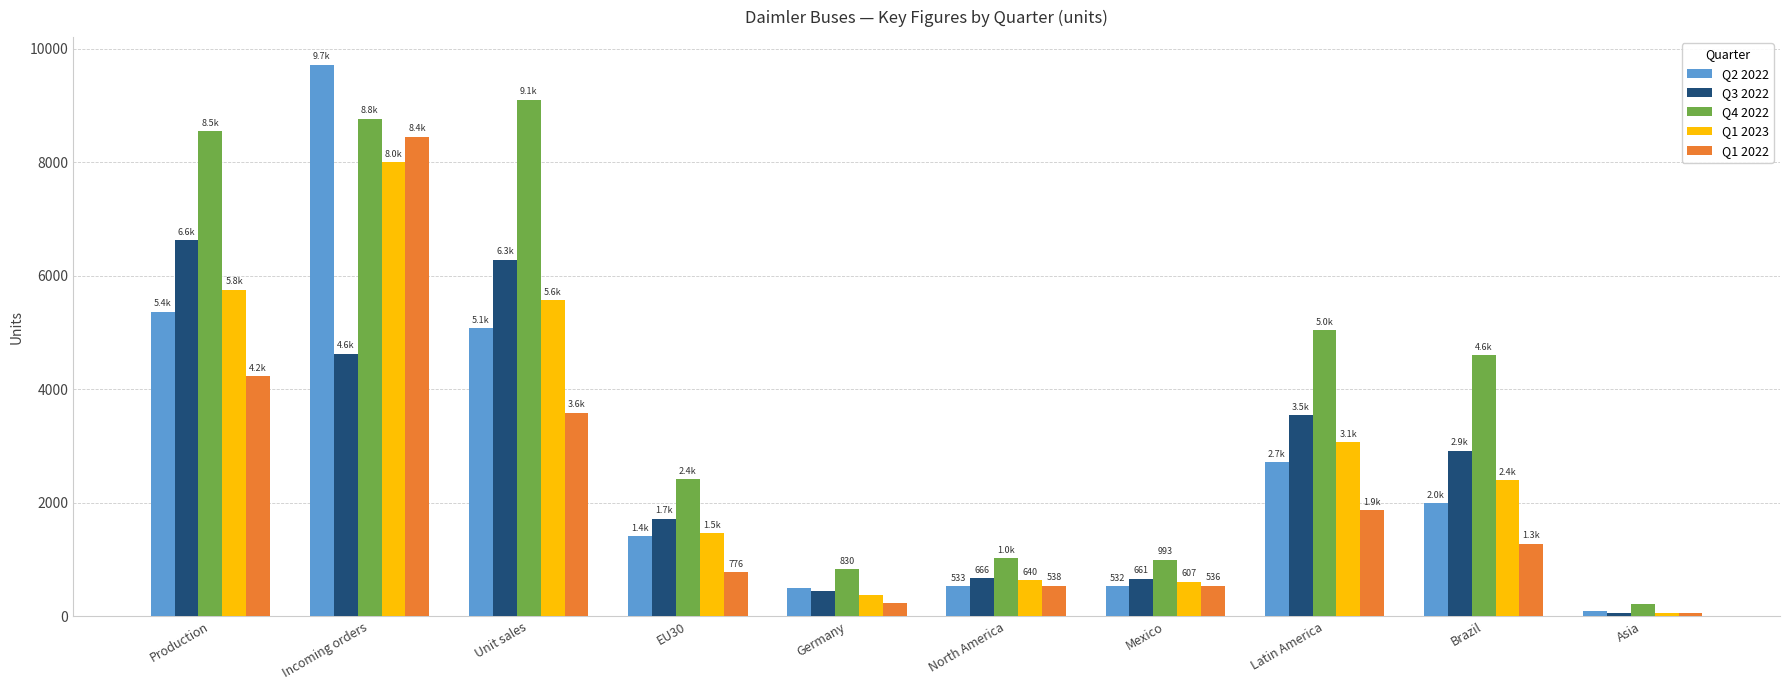

What is the difference between the maximum and second lowest values in the Q2 2022 series?

9220